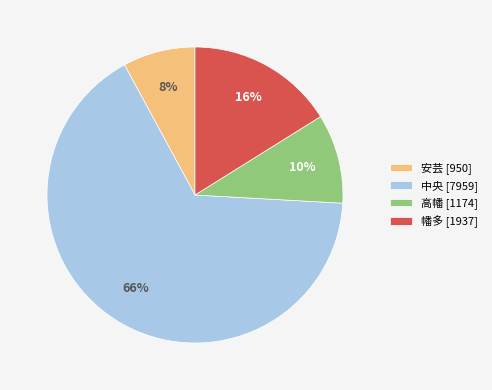

Which category accounts for the majority?

中央